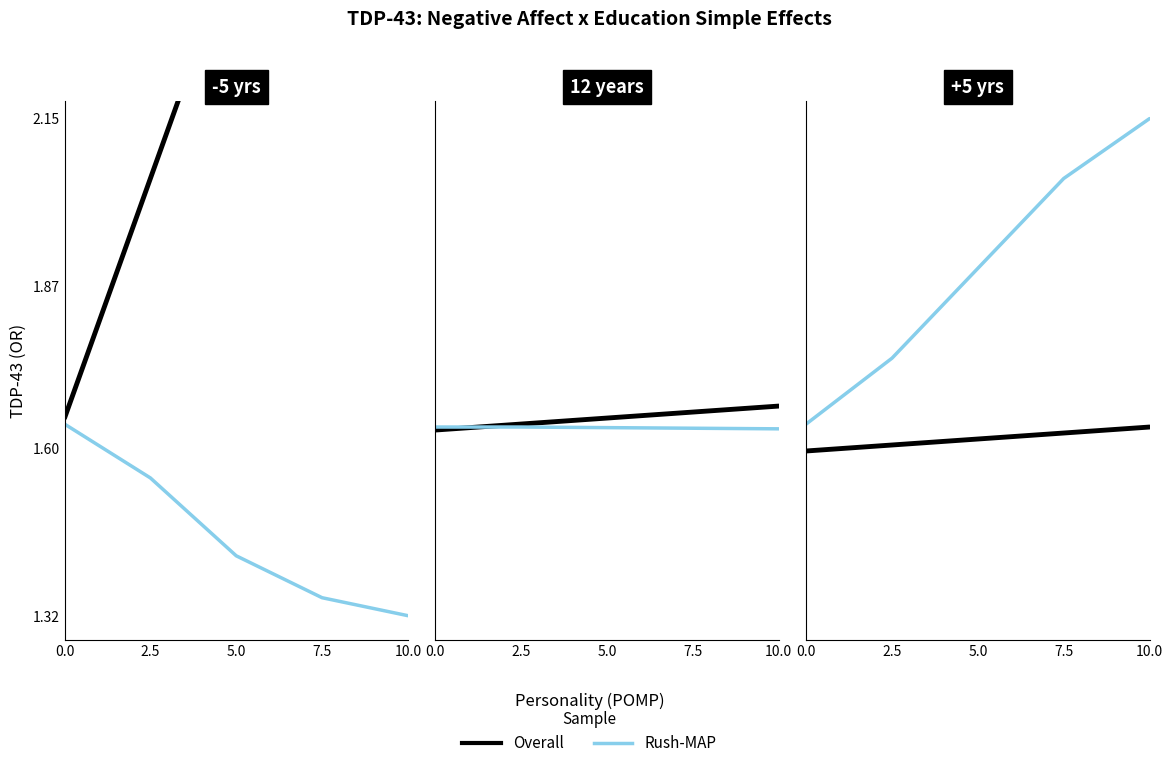

List the series in order of their overall mean, lowest first.

Overall, Rush-MAP